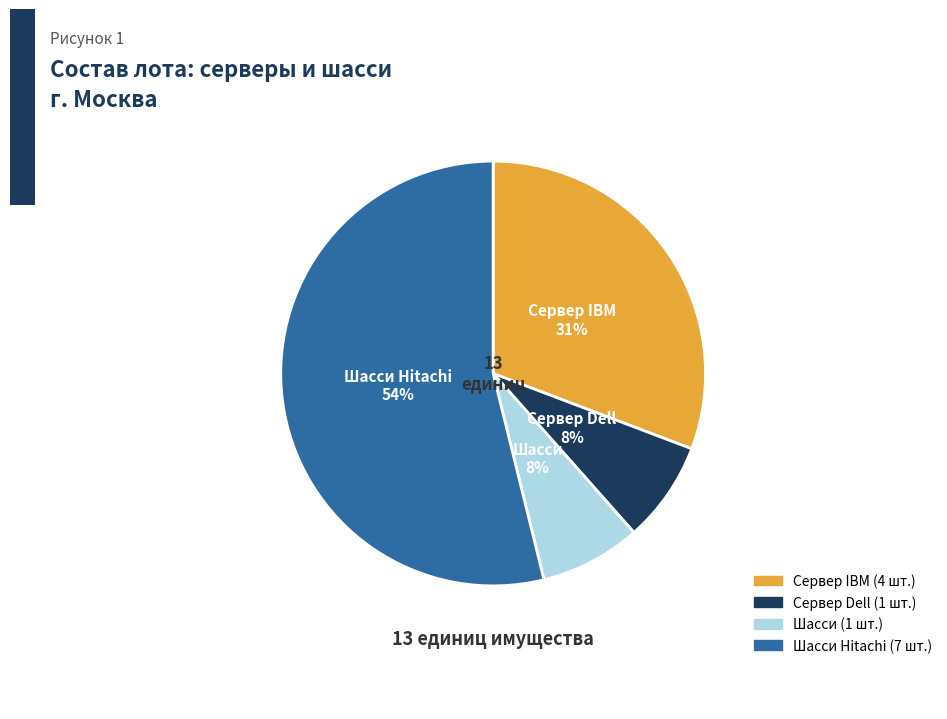

The Шасси slice represents 8% of the pie. True or false?

True